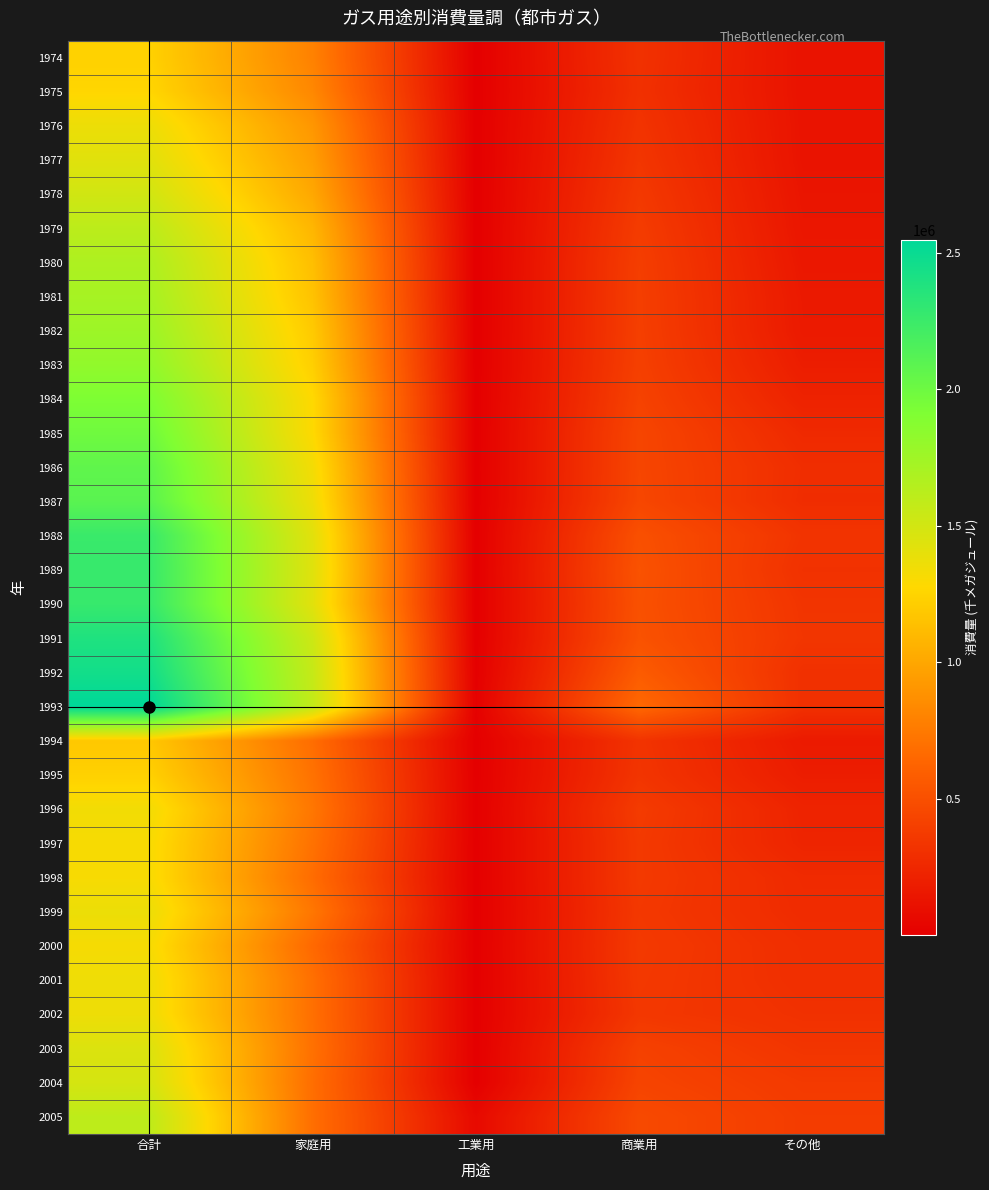

At which category is the sum across all series the highest?

合計